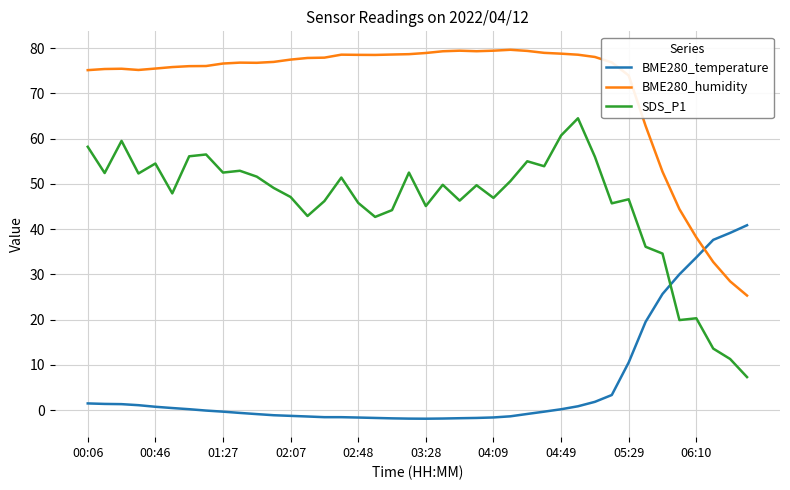

What is the difference between the maximum and minimum values in the SDS_P1 series?

57.2